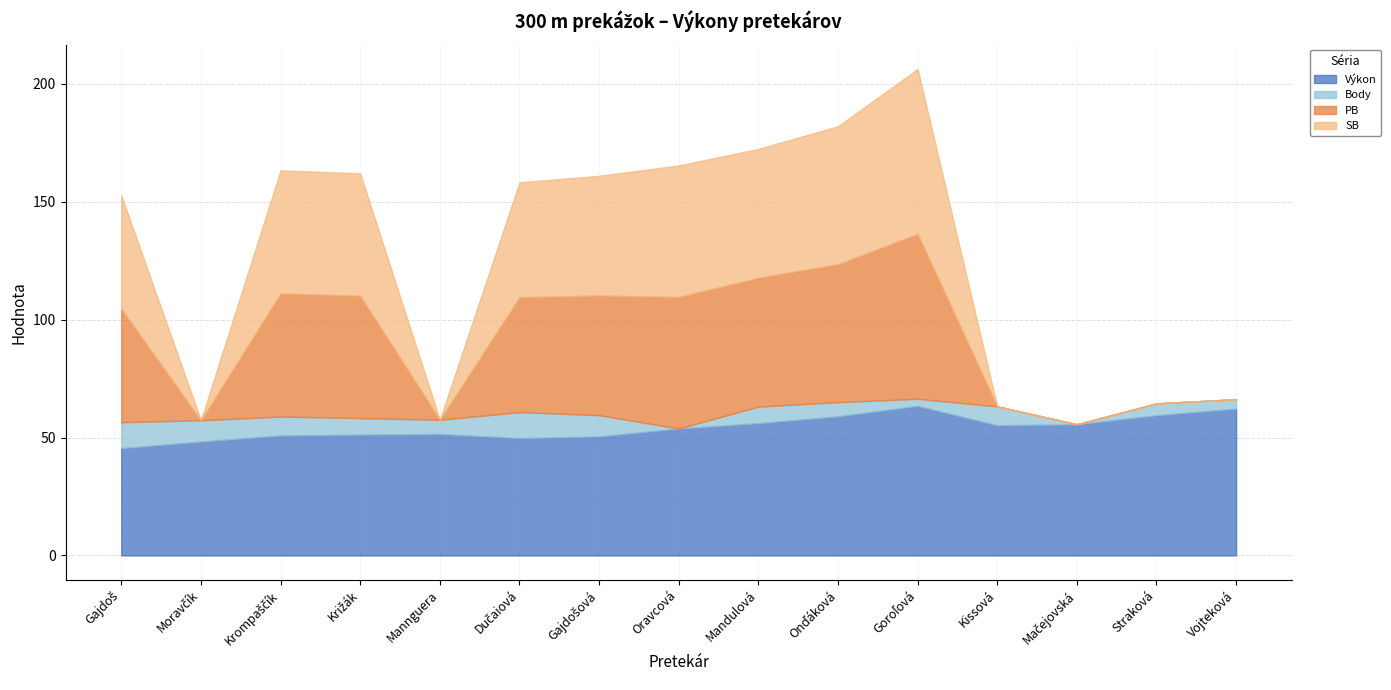

Where is the first local minimum for Výkon?

Dučaiová